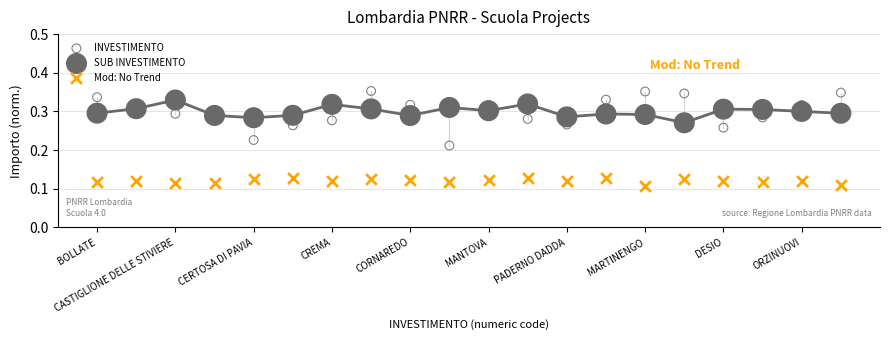

What are all the series names shown in the legend?

INVESTIMENTO, SUB INVESTIMENTO, Mod: No Trend